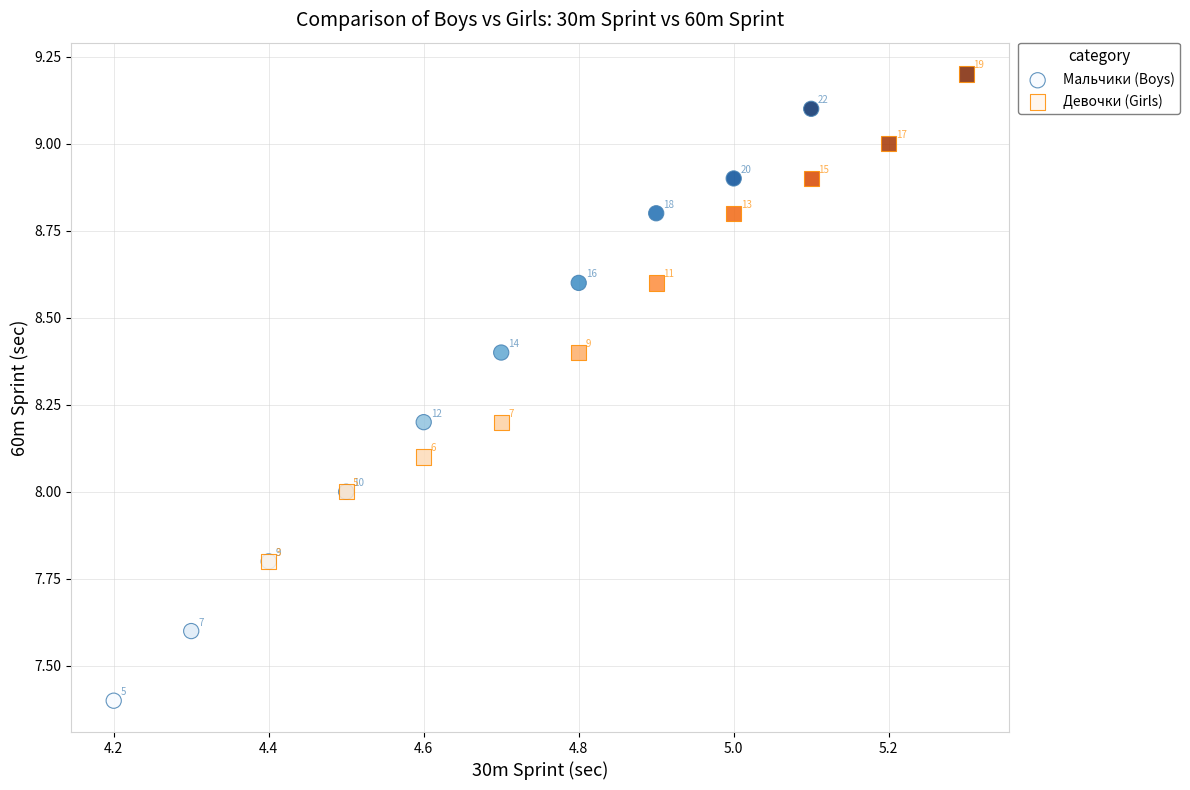

Which series has the widest spread of Y values?

Мальчики (Boys)